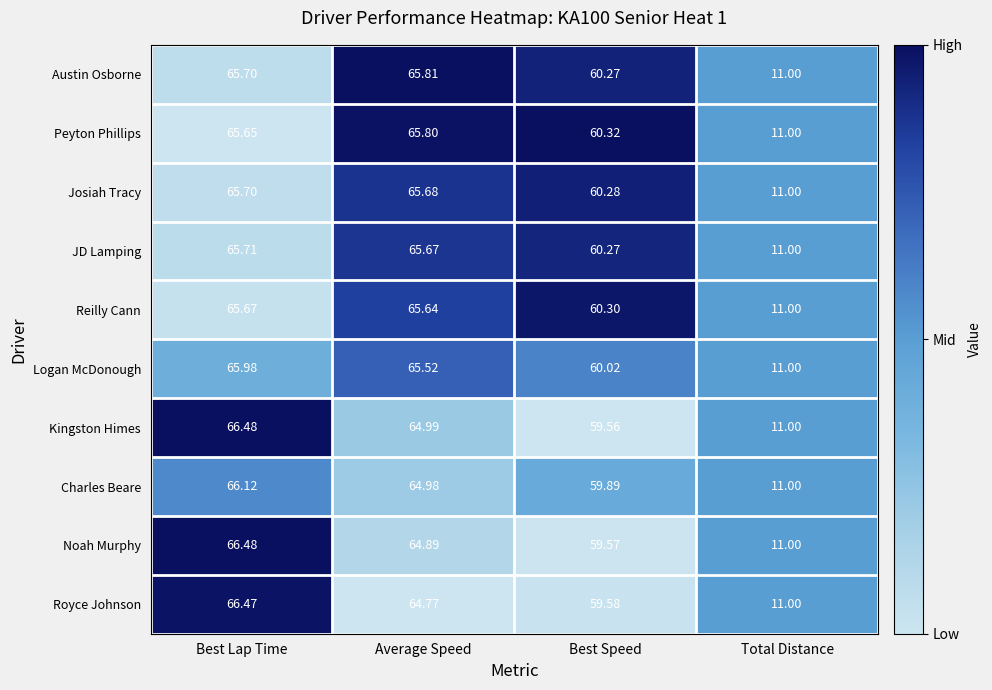

Where does the Reilly Cann series first go above 65?

Best Lap Time